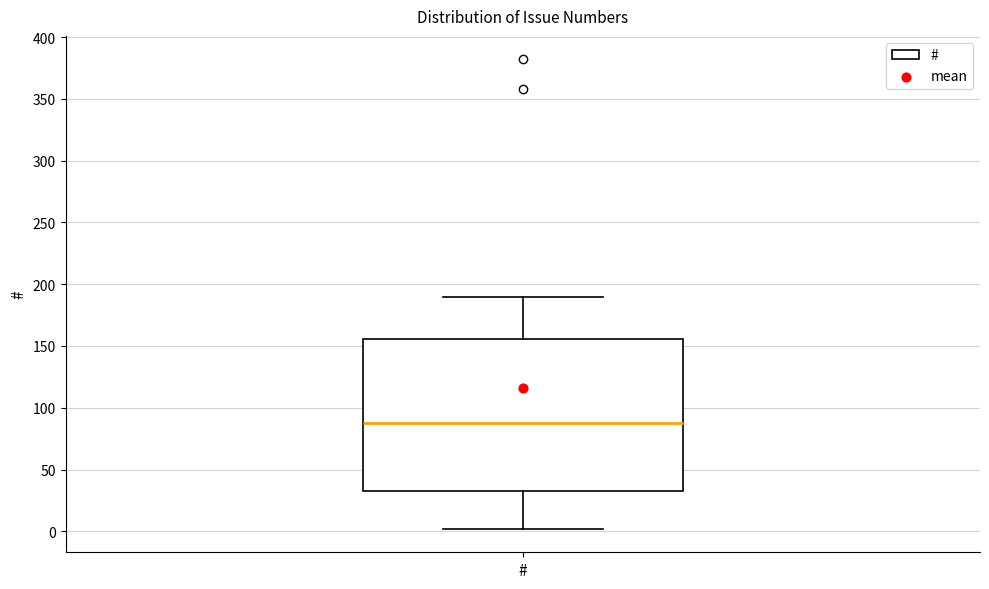

Read this box plot against the y-axis: the position of the median line, the range covered by the box, and the ends of both whiskers. The values are not printed on the chart, so give them approximately, as read against the axis.

median 90, box 35 to 155, whiskers 0 to 190